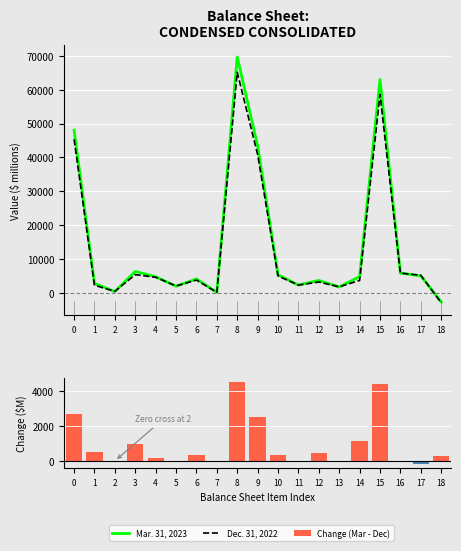

What is the highest value of the Mar. 31, 2023 series?

69654